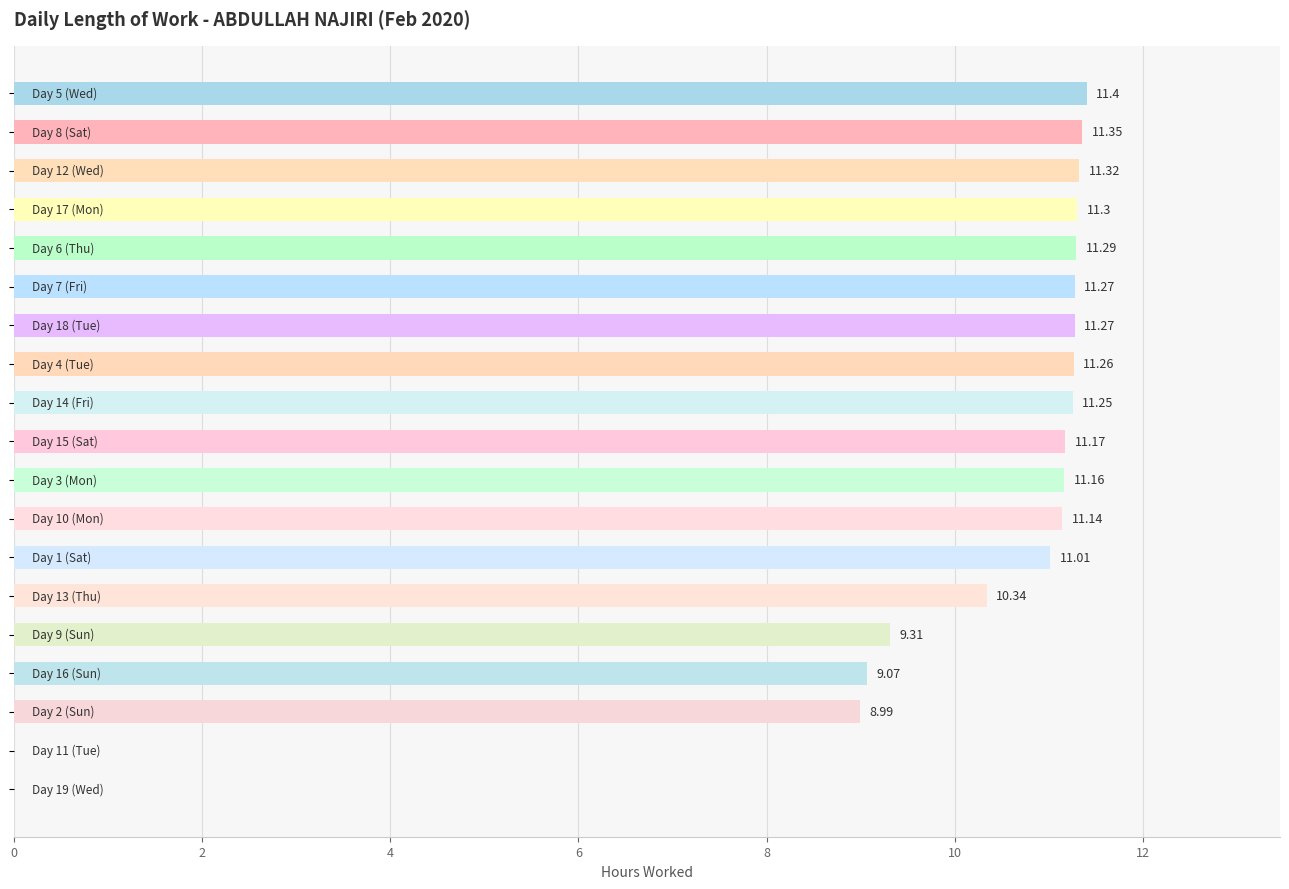

What is the sum of all values?

183.9